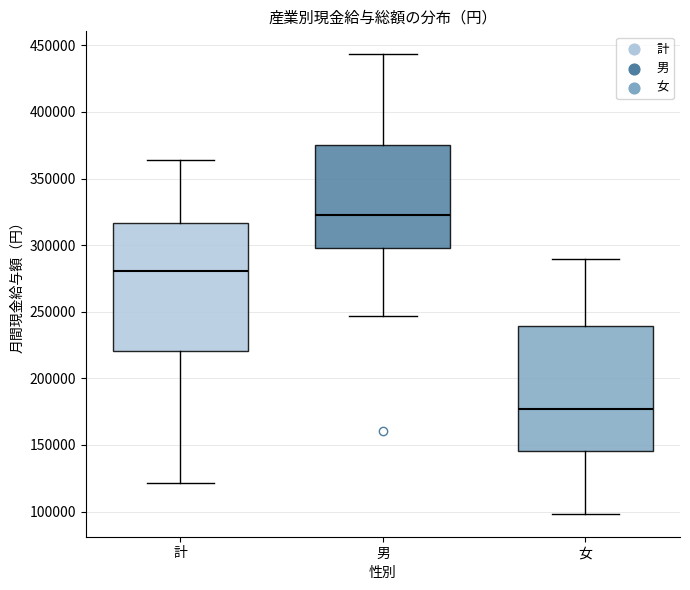

Where does the median line of the box for 男 sit on the y-axis? The values are not printed on the chart, so give them approximately, as read against the axis.

325000